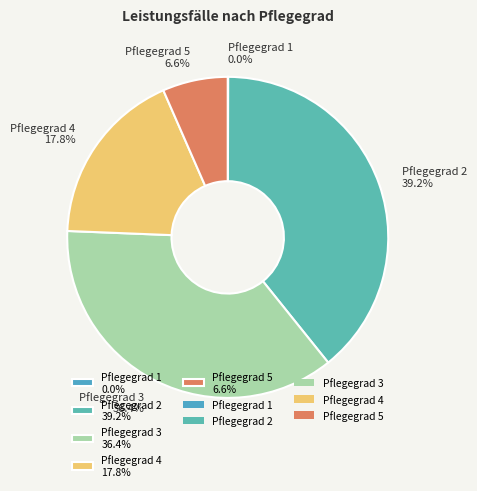

Which slice is the largest?

Pflegegrad 2